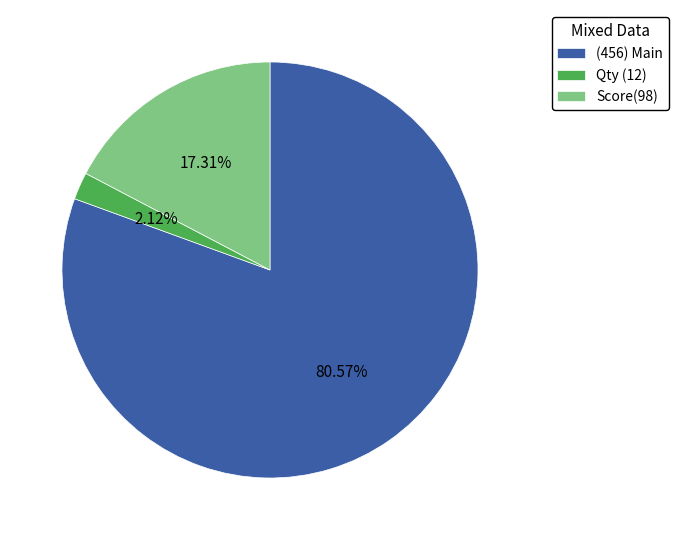

What is the ratio of the value at (456) Main to the value at Score(98)?

4.7